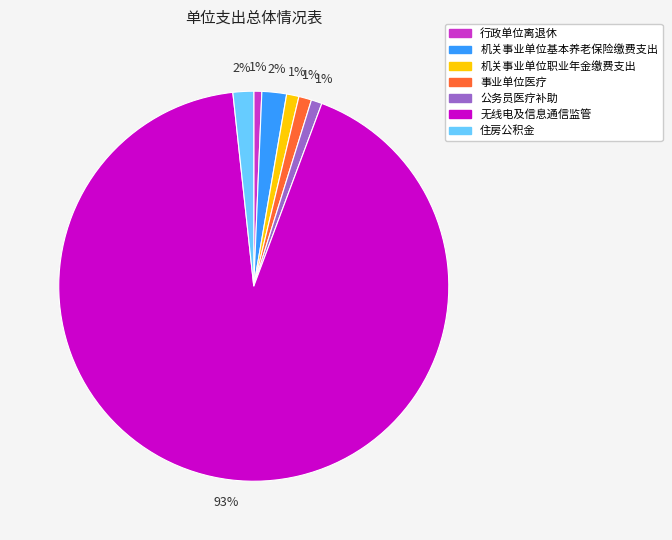

What is the largest slice in the pie chart?

无线电及信息通信监管